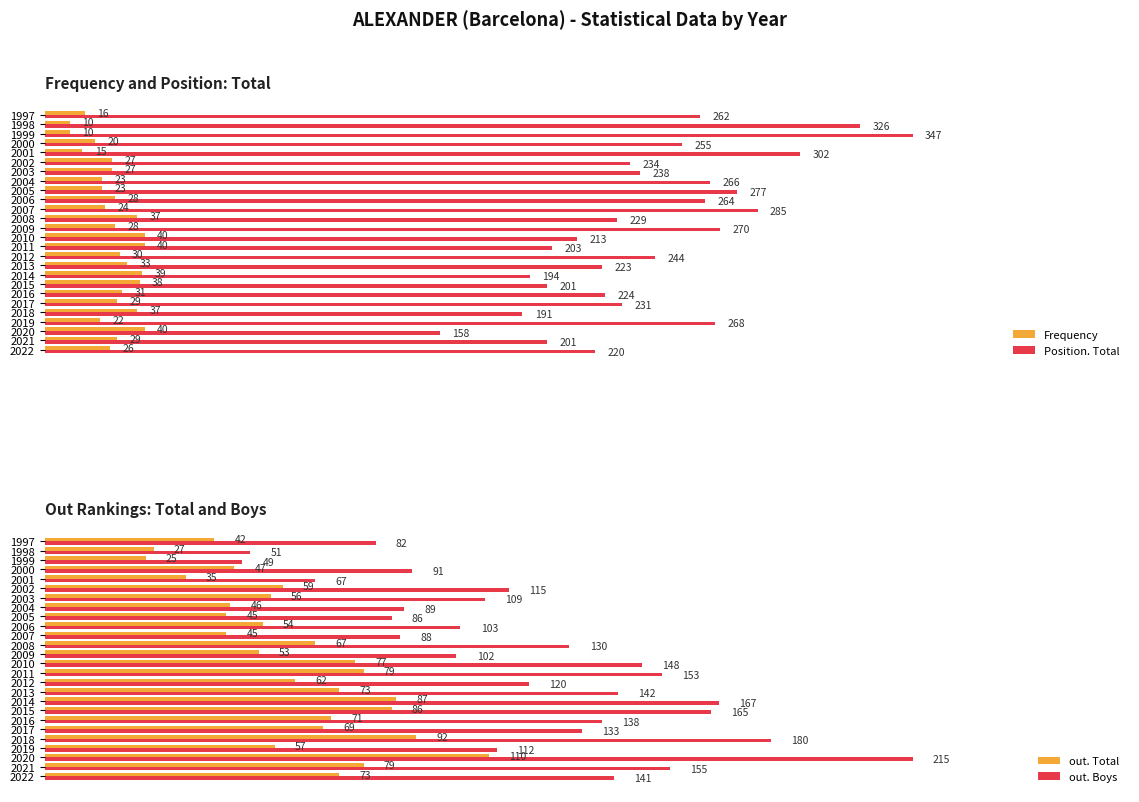

Is the value of Frequency at 2002 greater than the value of Position. Total at 2003?

No